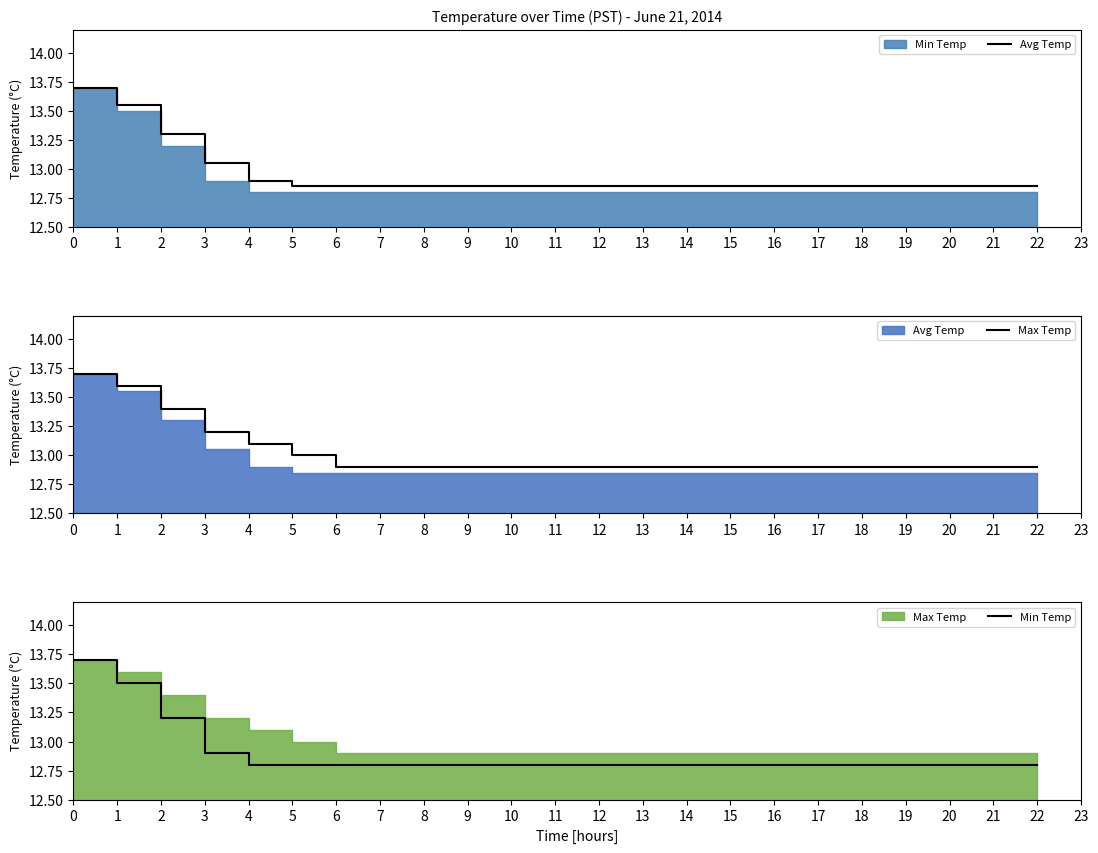

Rank the series by their maximum value, from lowest to highest.

Avg Temp, Max Temp, Min Temp